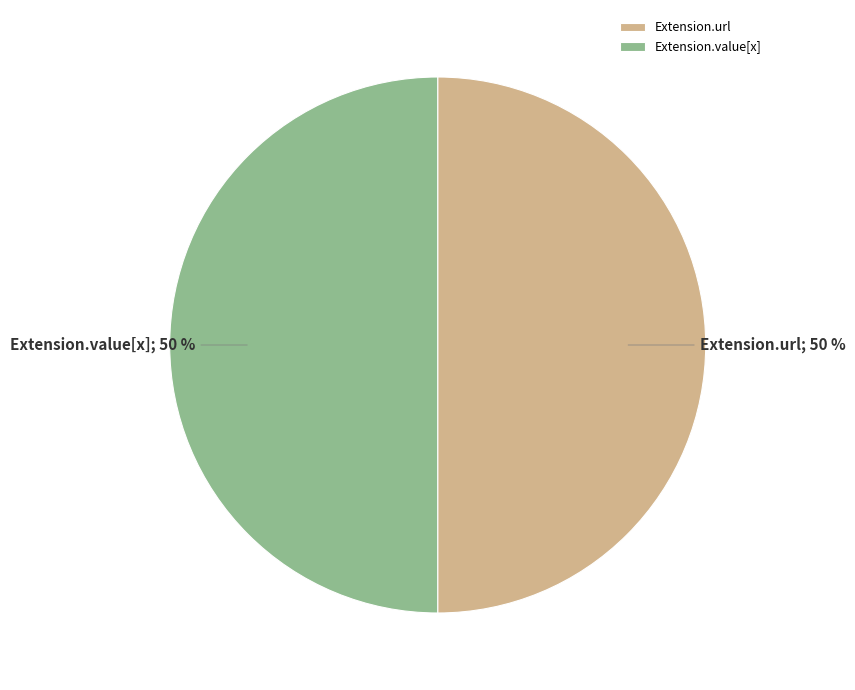

Is it true that Extension.url is 42% of the pie?

False